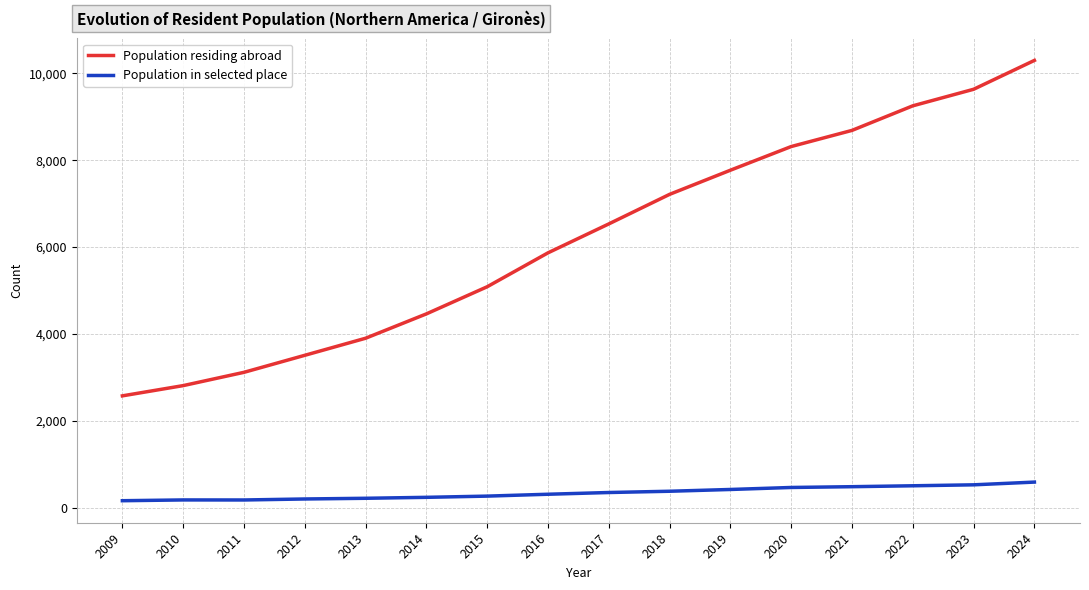

What is the maximum value shown in the chart?

10300